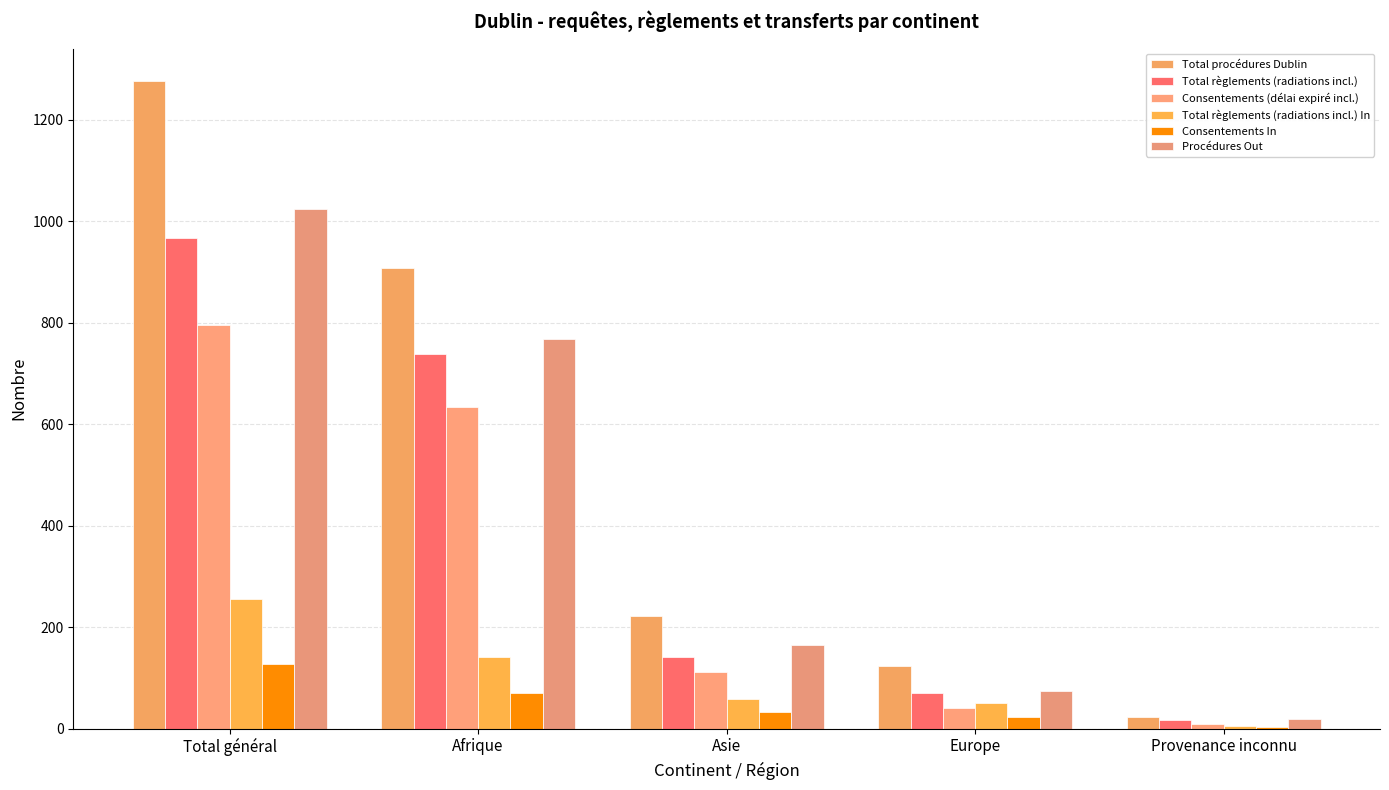

What is the sum of all Consentements In values?

256